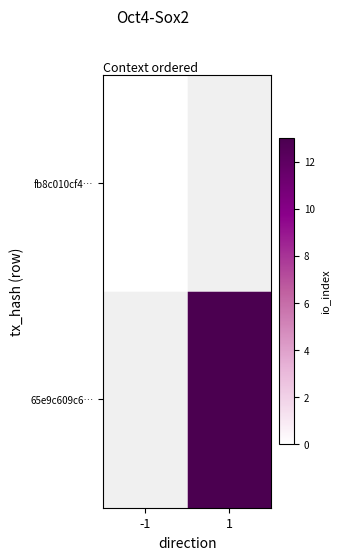

At how many categories does at least one series exceed 1?

1